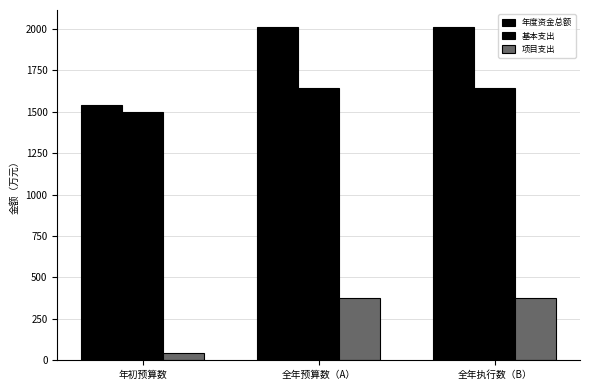

Which series has the largest total across all categories?

年度资金总额